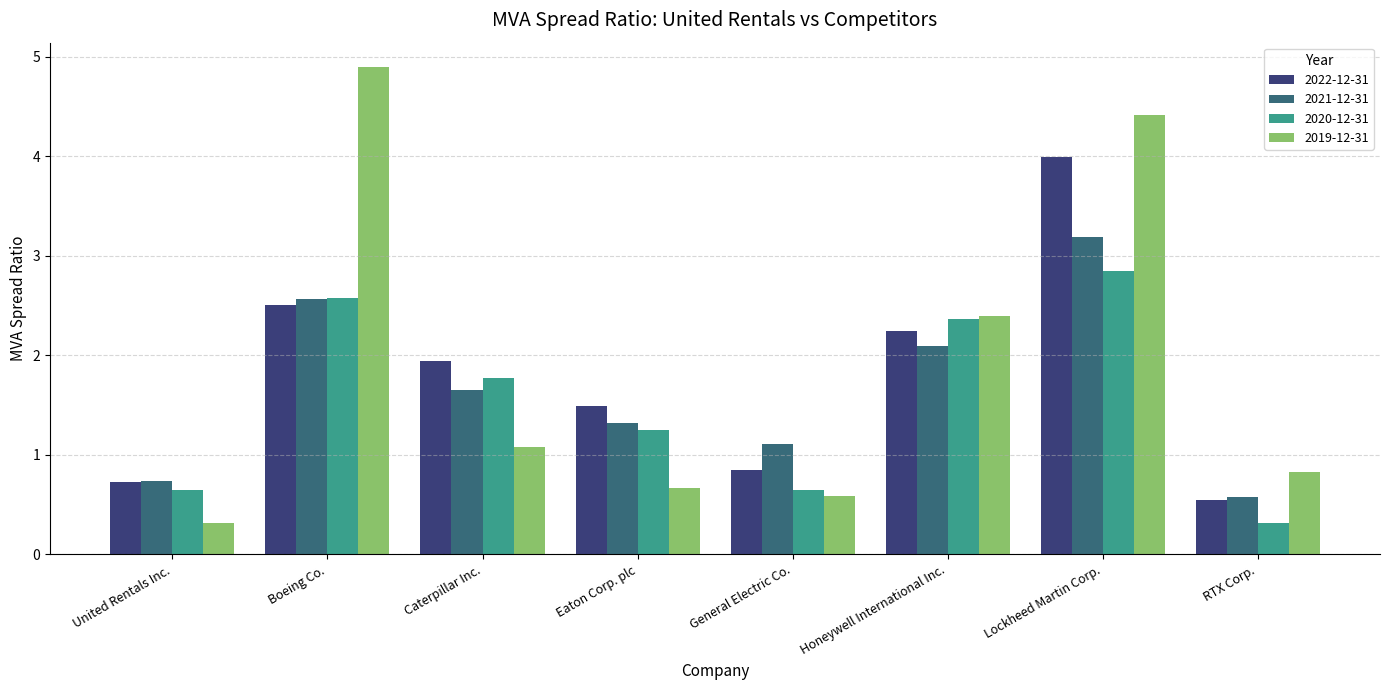

What is the value of the 2020-12-31 bar at the 6th from the left?

2.4